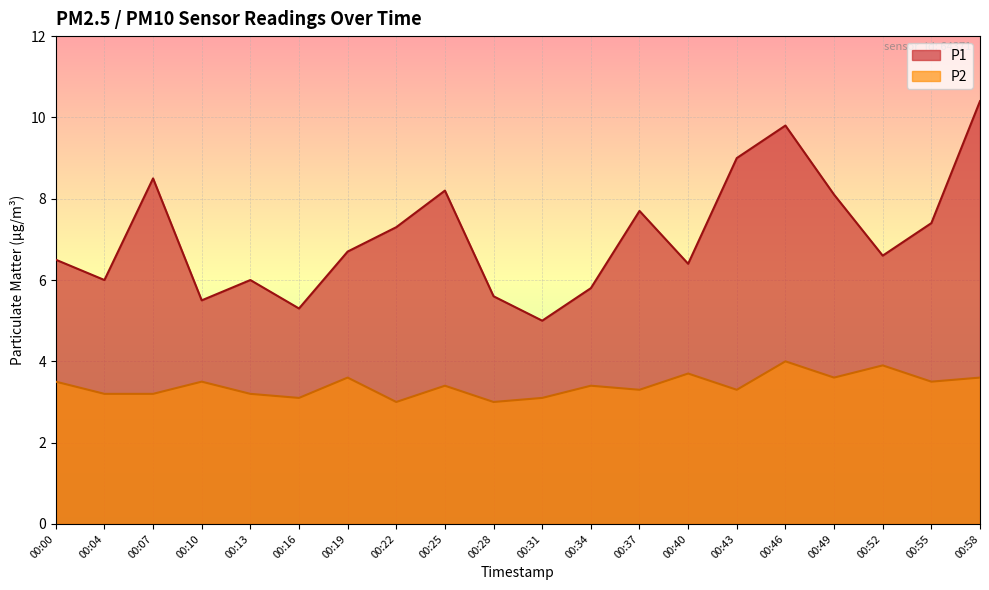

The value of P2 at 00:22 is 1.7. True or false?

False